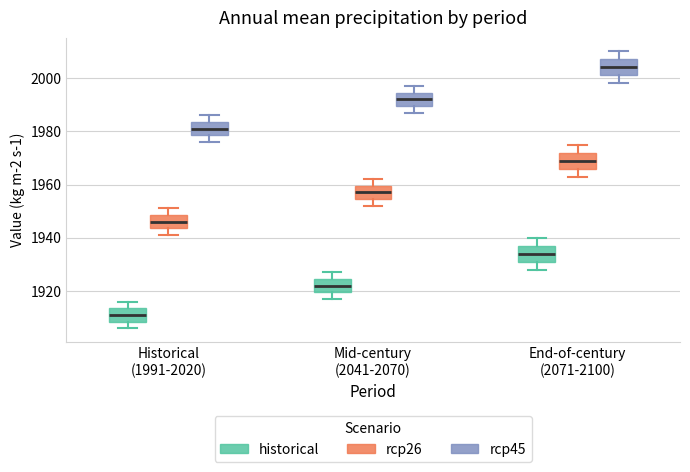

Reading left to right, read every box against the y-axis: the position of its median line, the range the box covers, and the ends of its whiskers. The values are not printed on the chart, so give them approximately, as read against the axis.

Historical (1991-2020) (historical): median 1912, box 1908 to 1914, whiskers 1906 to 1916
Historical (1991-2020) (rcp26): median 1946, box 1944 to 1948, whiskers 1942 to 1952
Historical (1991-2020) (rcp45): median 1982, box 1978 to 1984, whiskers 1976 to 1986
Mid-century (2041-2070) (historical): median 1922, box 1920 to 1924, whiskers 1918 to 1928
Mid-century (2041-2070) (rcp26): median 1958, box 1954 to 1960, whiskers 1952 to 1962
Mid-century (2041-2070) (rcp45): median 1992, box 1990 to 1994, whiskers 1988 to 1998
End-of-century (2071-2100) (historical): median 1934, box 1932 to 1938, whiskers 1928 to 1940
End-of-century (2071-2100) (rcp26): median 1970, box 1966 to 1972, whiskers 1964 to 1976
End-of-century (2071-2100) (rcp45): median 2004, box 2002 to 2008, whiskers 1998 to 2010